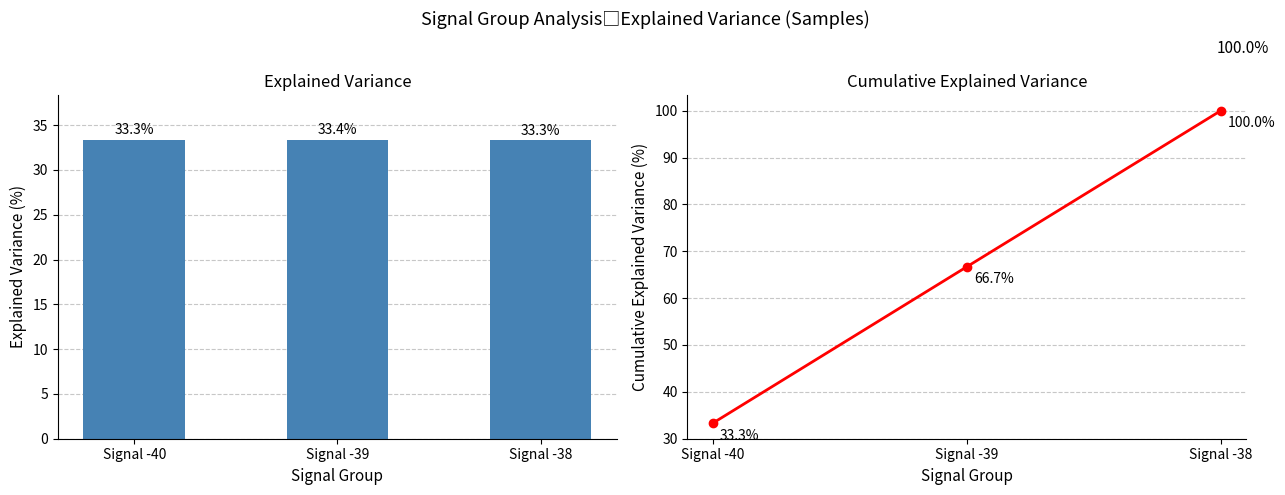

What is the spread (max minus min) of values at Signal -39?

33.3